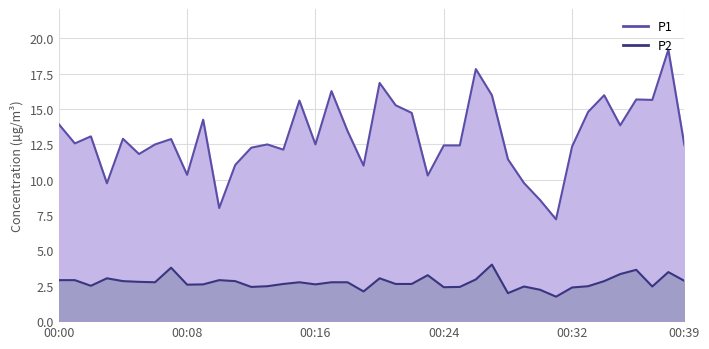

True or false: P1 has a value of 12.9 at 00:07.

True